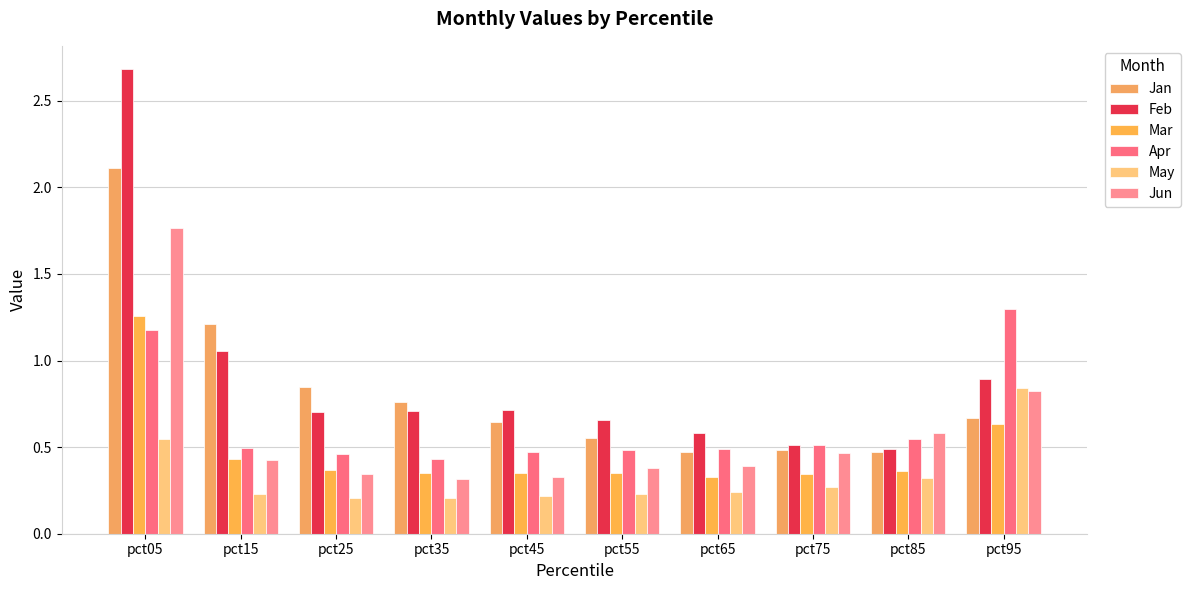

Which label corresponds to the largest value in the chart?

pct05